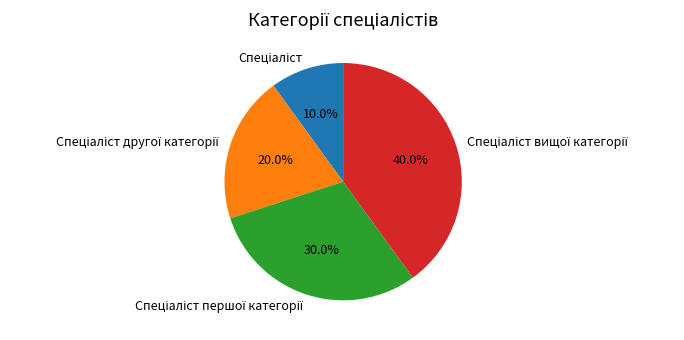

Does any single category account for the majority?

No